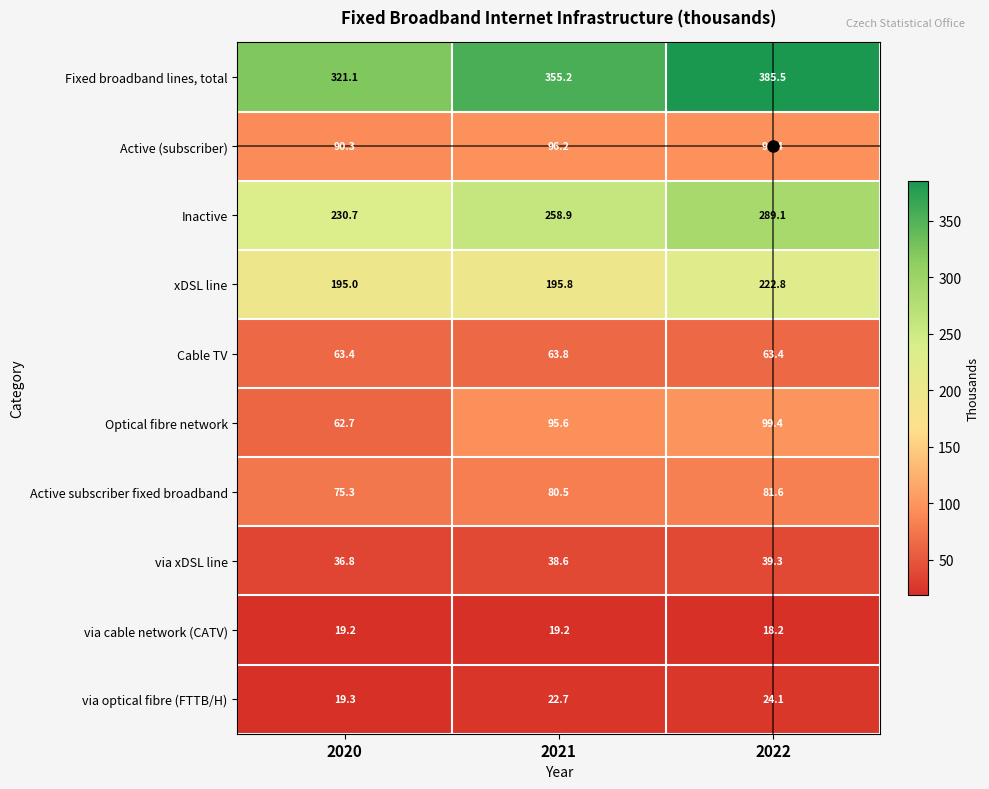

At 2020, list the series in order from largest to smallest.

Fixed broadband lines, total, Inactive, xDSL line, Active (subscriber), Active subscriber fixed broadband, Cable TV, Optical fibre network, via xDSL line, via optical fibre (FTTB/H), via cable network (CATV)